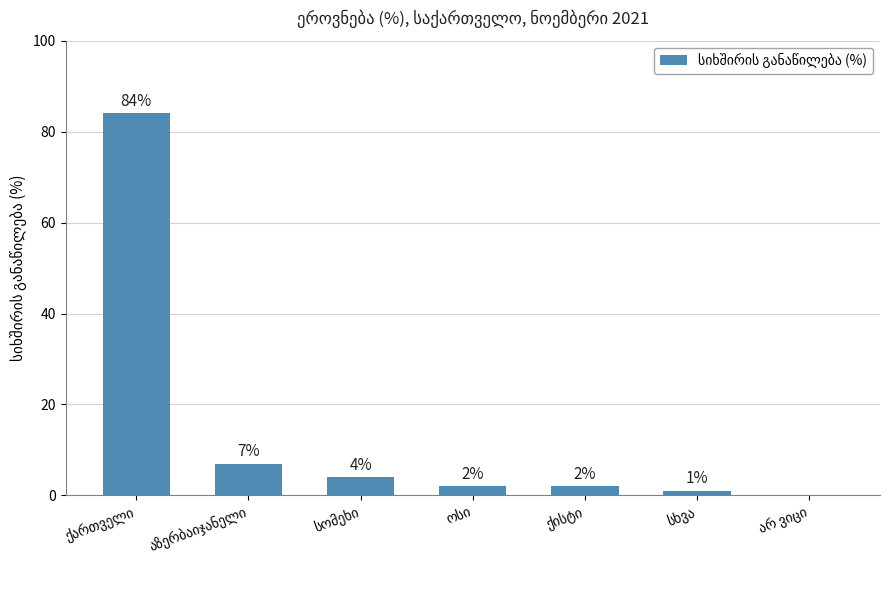

What is the sum of all values?

100